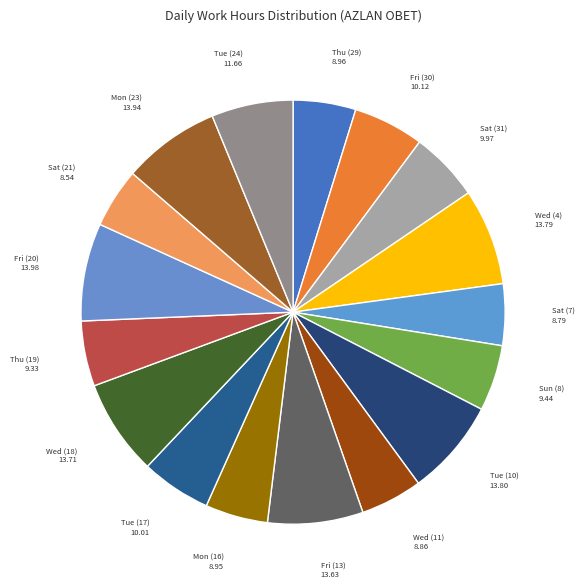

How many segments does this pie chart have?

17